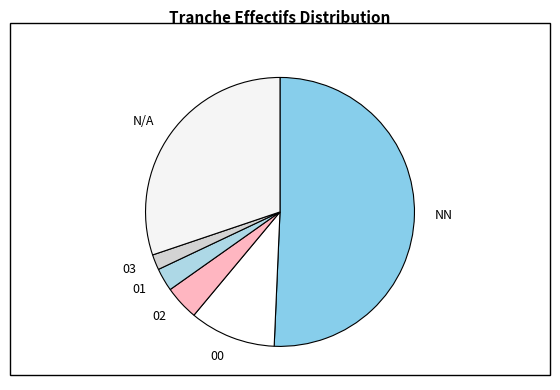

What is the ratio of the value at 02 to the value at 00?

0.4